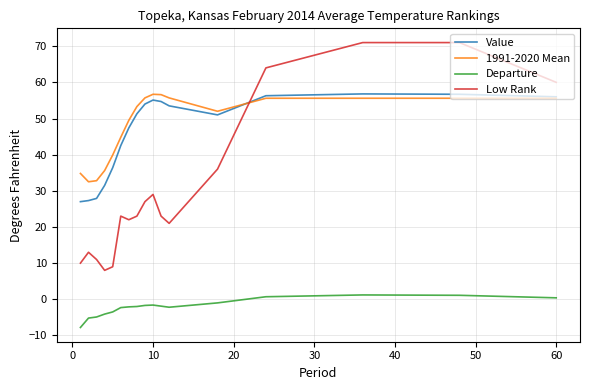

Which series has the largest range (max minus min)?

Low Rank